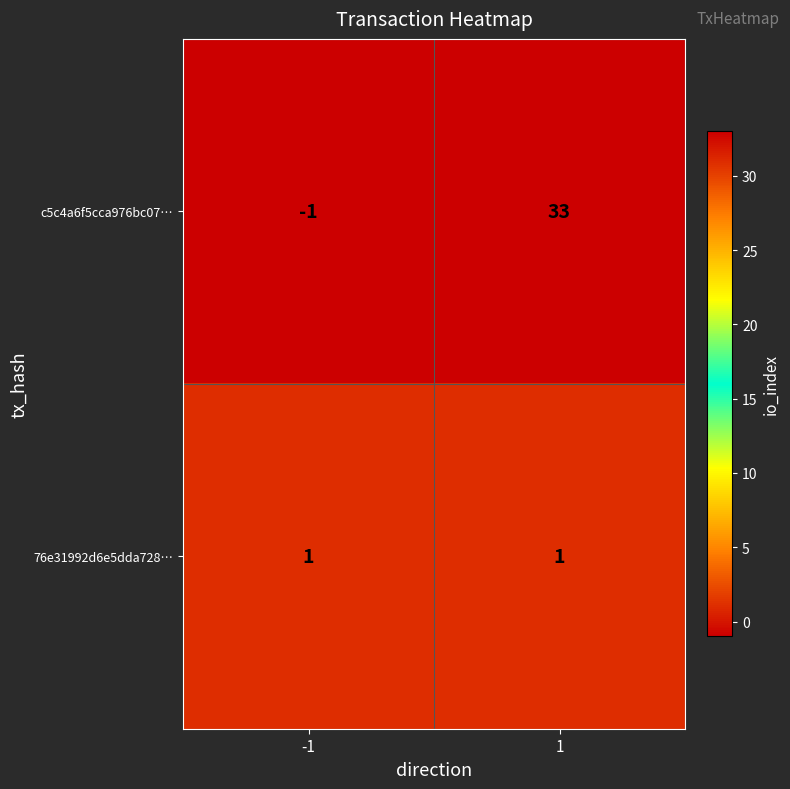

What is the approximate value of c5c4a6f5cca976bc07… at 1?

33